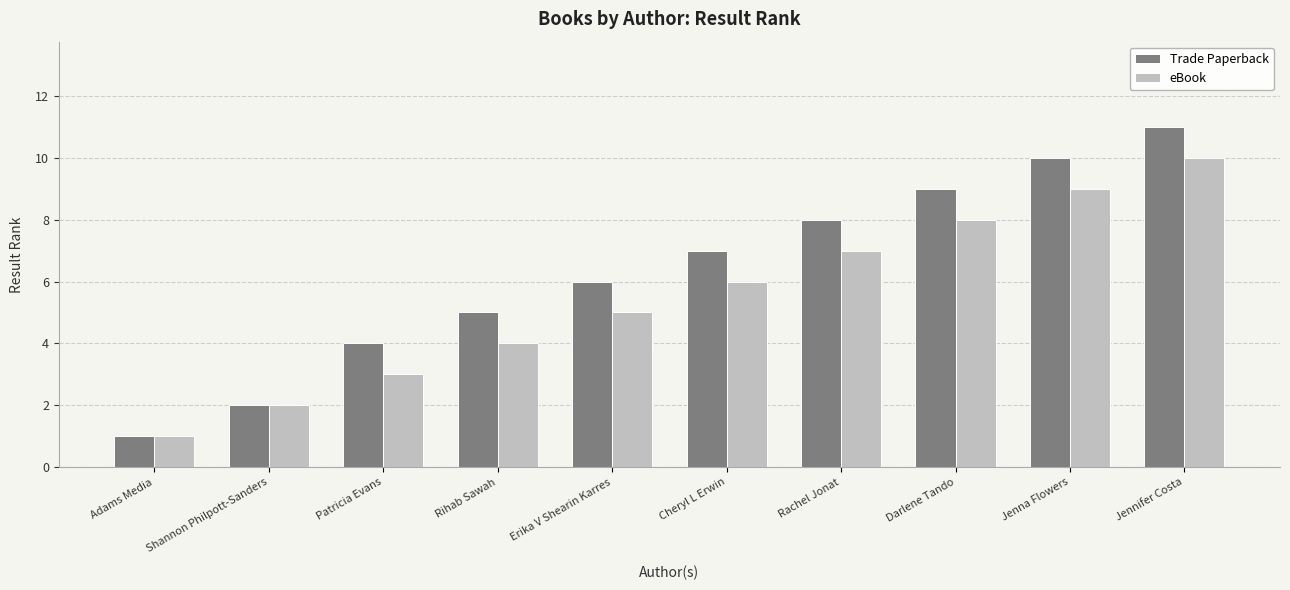

List the series in order of their peak value, highest first.

Trade Paperback, eBook